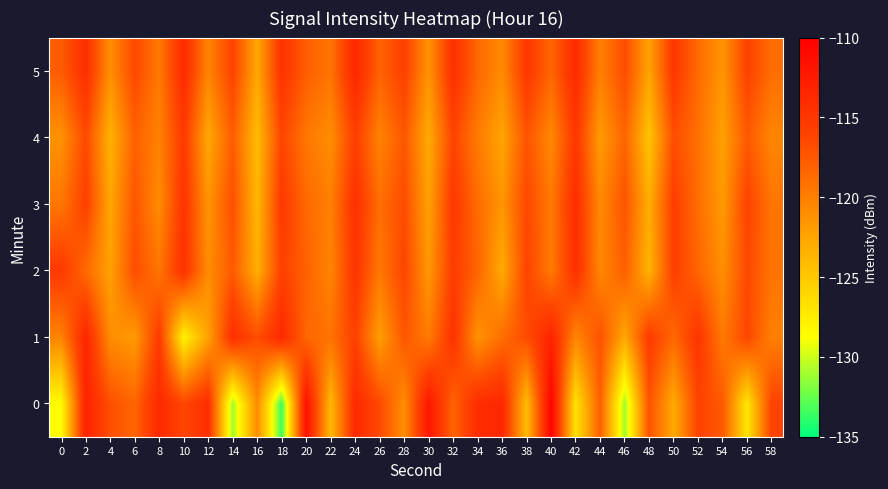

Reading left to right, extract all data points from this chart.

0: 0=-128.6	2=-113.1	4=-116.9	6=-118.4	8=-113.7	10=-116.3	12=-114.2	14=-131.1	16=-120.8	18=-133.5	20=-111.6	22=-123.9	24=-113.8	26=-116.5	28=-121.0	30=-112.1	32=-118.3	34=-114.1	36=-113.6	38=-124.2	40=-110.4	42=-126.8	44=-117.9	46=-131.2	48=-117.1	50=-122.9	52=-116.1	54=-117.6	56=-127.1	58=-116.0
1: 0=-120.3	2=-113.4	4=-120.9	6=-121.9	8=-115.3	10=-127.9	12=-122.2	14=-114.3	16=-116.9	18=-113.7	20=-118.5	22=-119.2	24=-115.8	26=-122.1	28=-117.4	30=-119.8	32=-114.6	34=-121.3	36=-118.9	38=-116.7	40=-113.2	42=-120.5	44=-117.1	46=-122.8	48=-115.4	50=-118.6	52=-114.9	54=-119.7	56=-116.3	58=-120.1
2: 0=-115.2	2=-118.7	4=-122.3	6=-116.8	8=-119.4	10=-114.5	12=-121.0	14=-117.6	16=-123.2	18=-115.9	20=-118.1	22=-120.4	24=-114.8	26=-119.6	28=-116.2	30=-121.7	32=-115.5	34=-118.3	36=-122.9	38=-116.1	40=-119.8	42=-114.3	44=-120.6	46=-117.9	48=-123.5	50=-115.7	52=-118.4	54=-121.1	56=-116.5	58=-119.3
3: 0=-119.5	2=-115.8	4=-122.6	6=-117.3	8=-120.9	10=-114.7	12=-121.4	14=-116.9	16=-123.8	18=-115.2	20=-118.6	22=-120.1	24=-114.4	26=-119.0	28=-116.7	30=-122.3	32=-115.1	34=-118.8	36=-121.5	38=-116.4	40=-119.7	42=-114.1	44=-120.8	46=-117.2	48=-123.1	50=-115.6	52=-118.9	54=-121.8	56=-116.0	58=-119.4
4: 0=-121.3	2=-116.5	4=-123.4	6=-118.1	8=-120.2	10=-115.3	12=-122.7	14=-117.8	16=-124.1	18=-116.2	20=-119.5	22=-121.0	24=-115.7	26=-120.3	28=-117.4	30=-122.9	32=-116.1	34=-119.8	36=-122.5	38=-117.2	40=-120.7	42=-115.0	44=-121.9	46=-118.3	48=-124.6	50=-116.8	52=-119.1	54=-122.2	56=-117.6	58=-120.5
5: 0=-117.8	2=-114.2	4=-121.1	6=-116.4	8=-119.7	10=-113.9	12=-120.4	14=-116.0	16=-122.7	18=-114.6	20=-117.9	22=-119.3	24=-113.5	26=-118.2	28=-115.8	30=-121.4	32=-114.3	34=-118.5	36=-120.8	38=-115.1	40=-118.4	42=-113.8	44=-120.1	46=-116.7	48=-122.4	50=-115.0	52=-118.7	54=-121.5	56=-115.9	58=-118.9